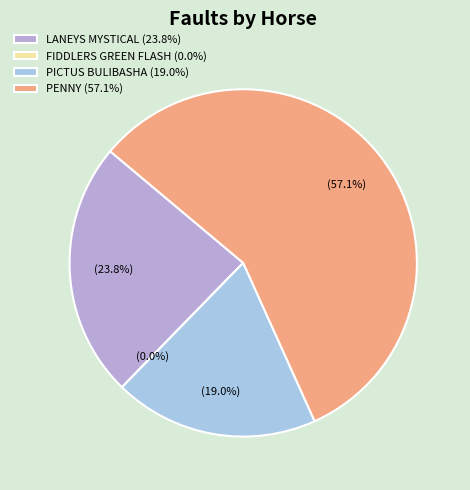

Which has a higher value, PENNY or PICTUS BULIBASHA?

PENNY